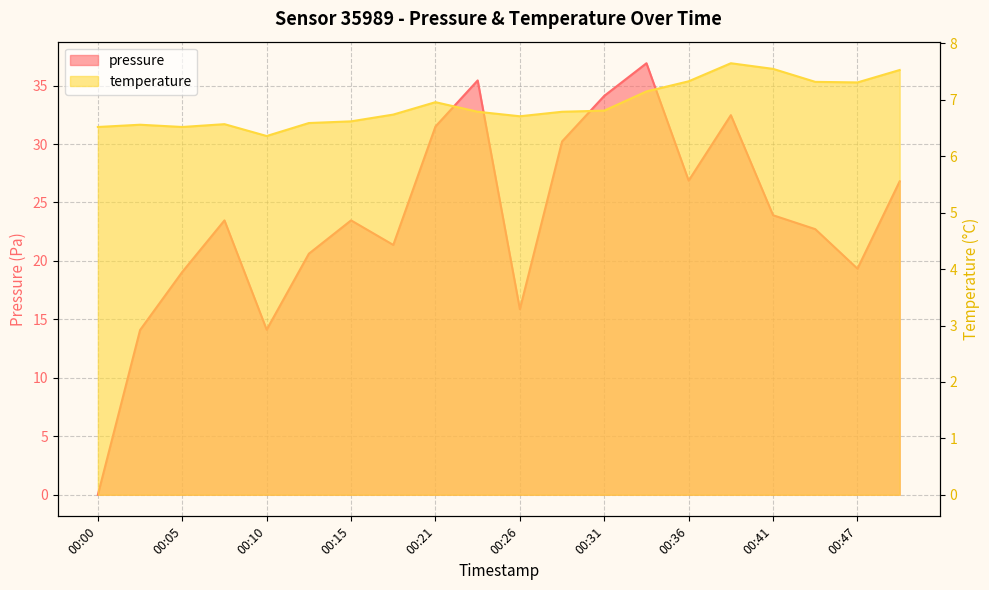

List the labels in order of temperature value, smallest first.

00:10, 00:00, 00:05, 00:02, 00:08, 00:13, 00:15, 00:26, 00:18, 00:23, 00:28, 00:31, 00:21, 00:33, 00:47, 00:44, 00:36, 00:49, 00:41, 00:38